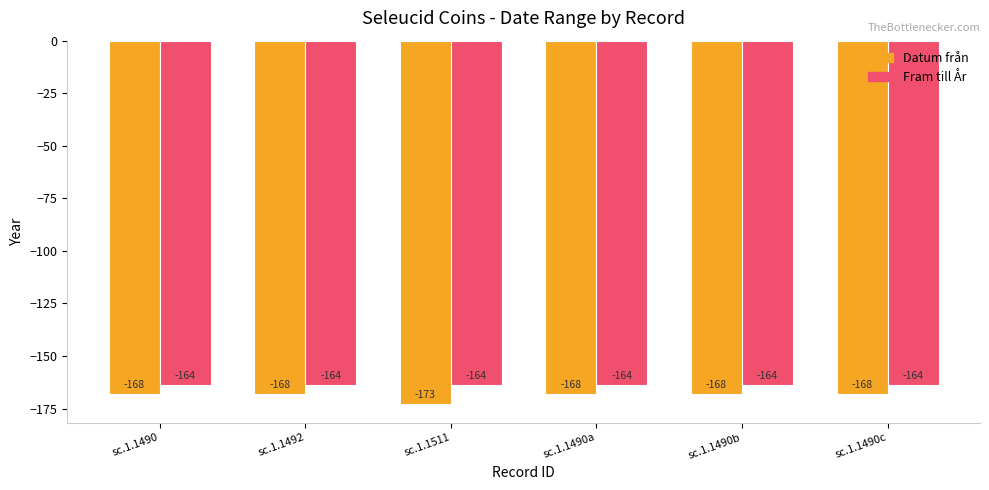

Reading left to right, extract all data points from this chart.

Datum från: -168	-168	-173	-168	-168	-168
Fram till År: -164	-164	-164	-164	-164	-164